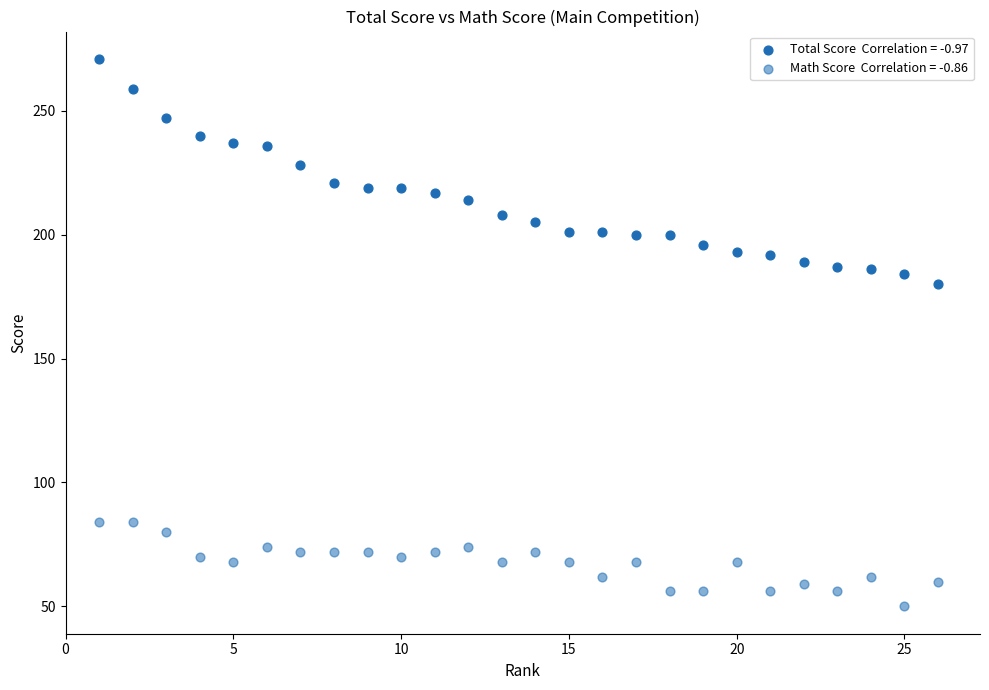

How many data points are displayed?

52